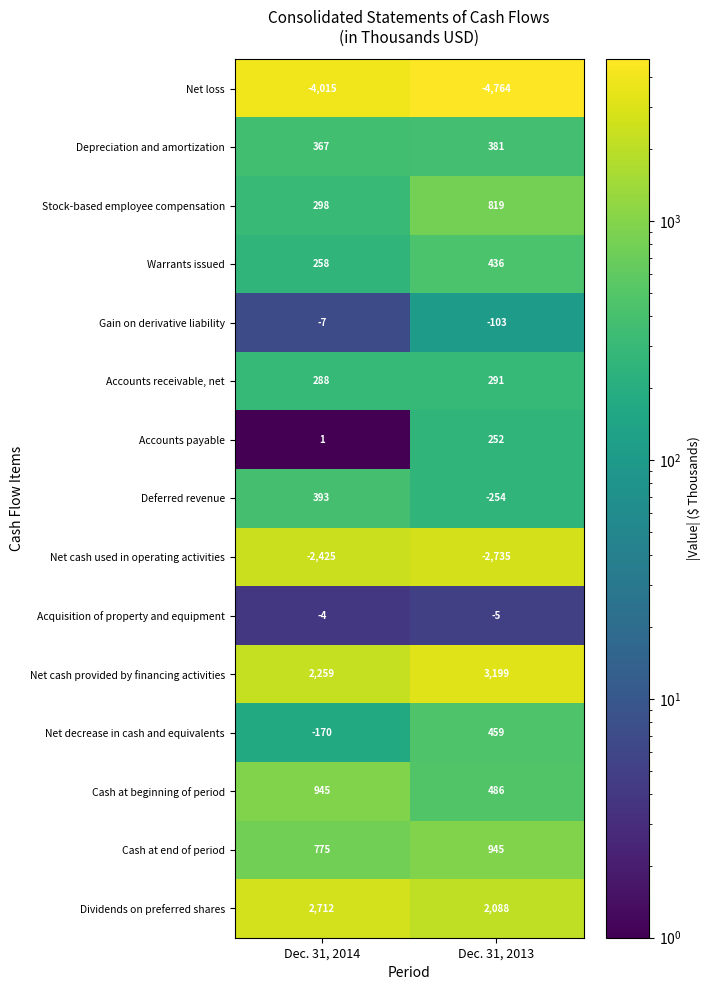

Reading left to right, what are all the values shown in this chart?

Net loss: -4015	-4764
Depreciation and amortization: 367	381
Stock-based employee compensation: 298	819
Warrants issued: 258	436
Gain on derivative liability: -7	-103
Accounts receivable, net: 288	291
Accounts payable: 1	252
Deferred revenue: 393	-254
Net cash used in operating activities: -2425	-2735
Acquisition of property and equipment: -4	-5
Net cash provided by financing activities: 2259	3199
Net decrease in cash and equivalents: -170	459
Cash at beginning of period: 945	486
Cash at end of period: 775	945
Dividends on preferred shares: 2712	2088